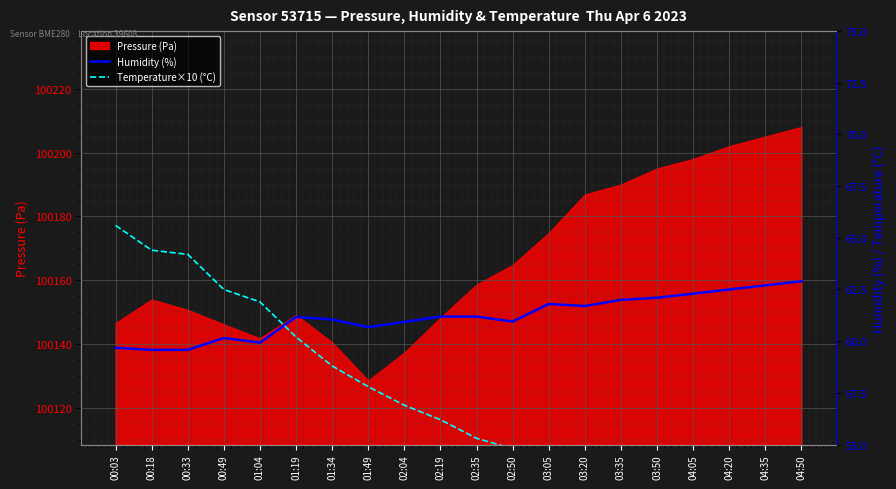

What is the lowest value of the Pressure (Pa) series?

100128.7